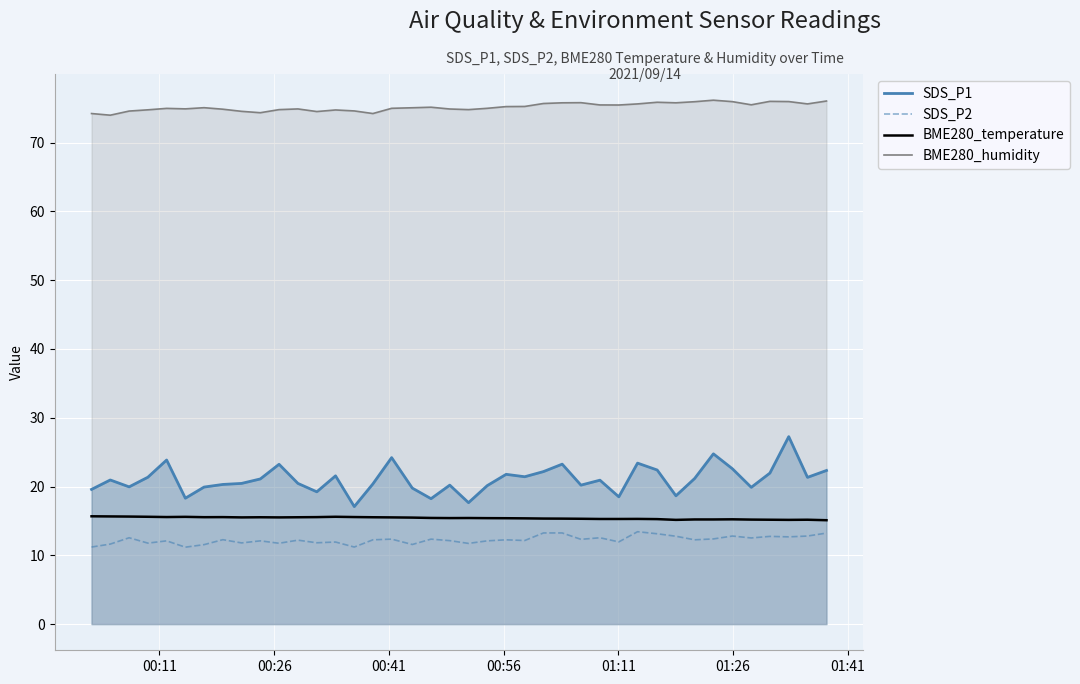

Which series has the largest total across all categories?

BME280_humidity